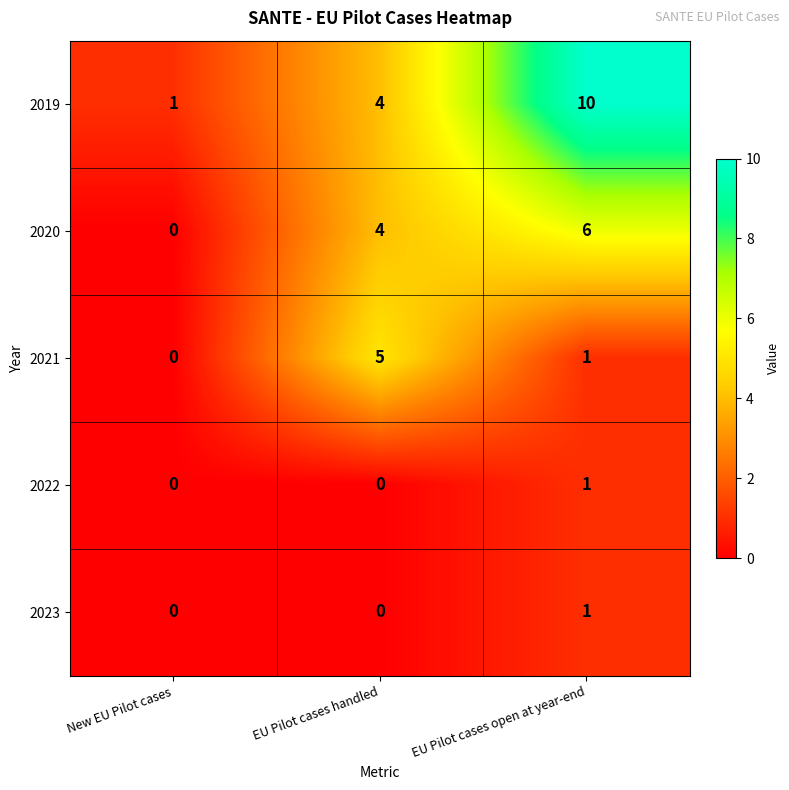

What is the difference between the maximum and minimum values in the 2021 series?

5